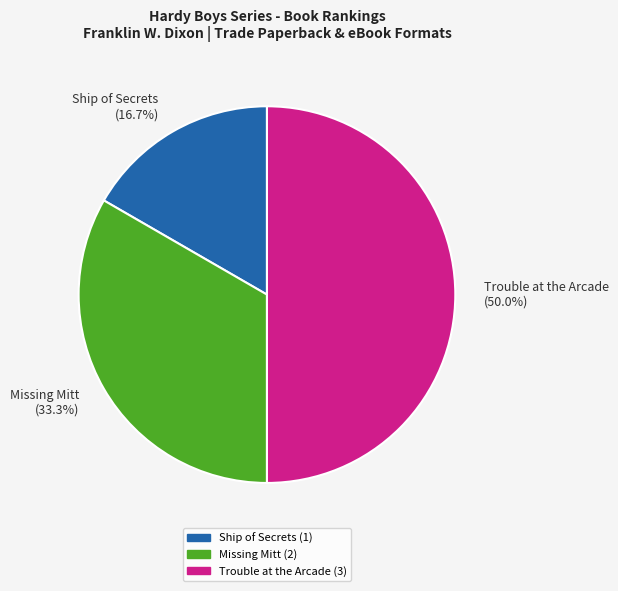

Does Ship of Secrets account for over 50% of the chart?

No